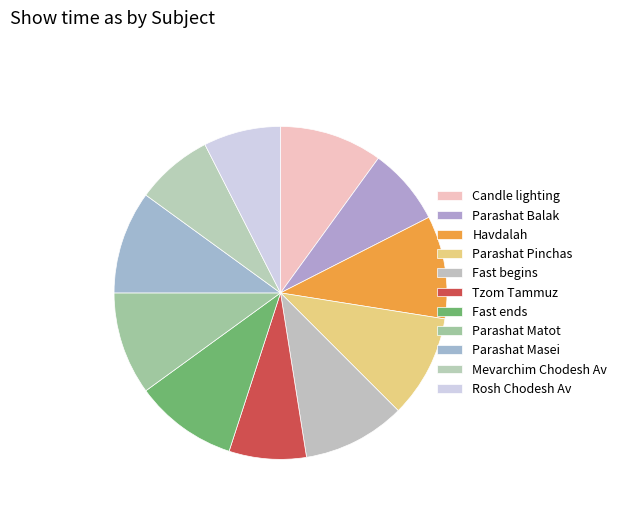

What is the smallest slice in the pie chart?

Parashat Balak